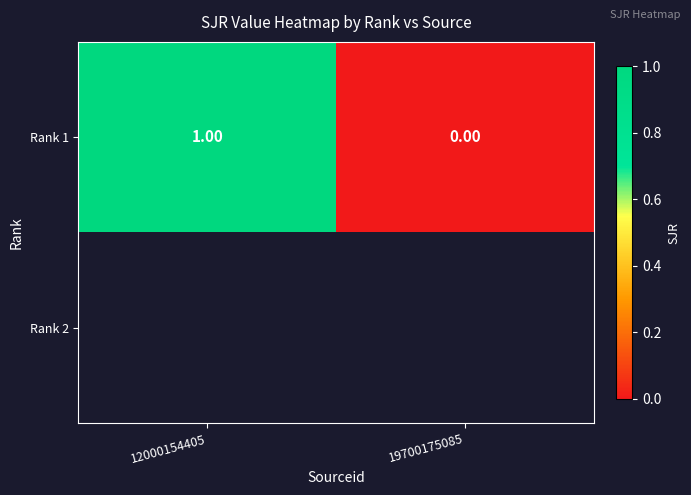

How many positive values does the Rank 1 series have?

1